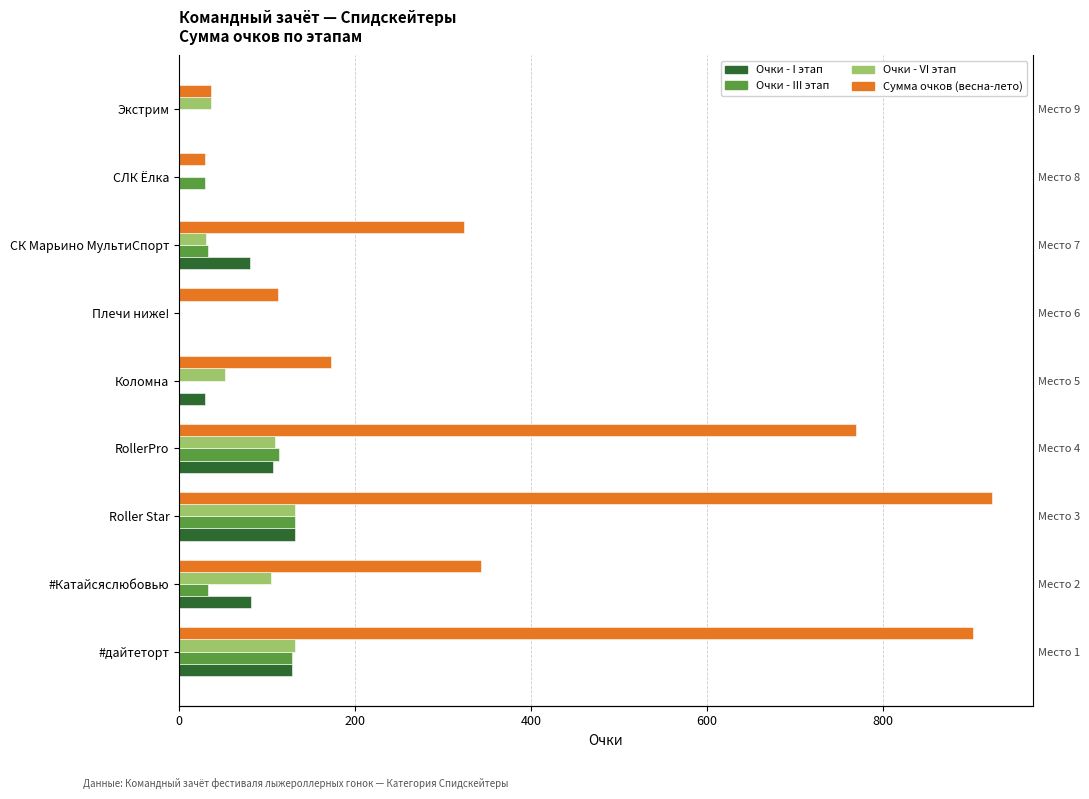

Count the Очки - I этап values in the range 0 to 107.

7